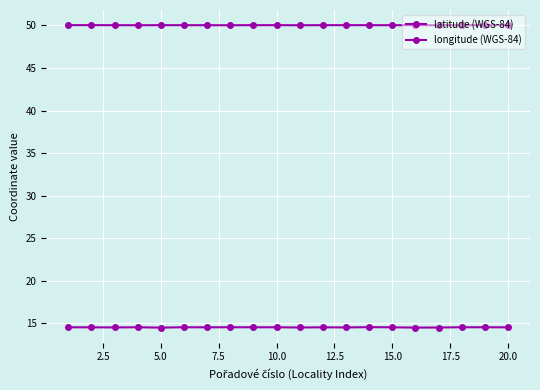

Is this an area chart (filled region under the line)?

No